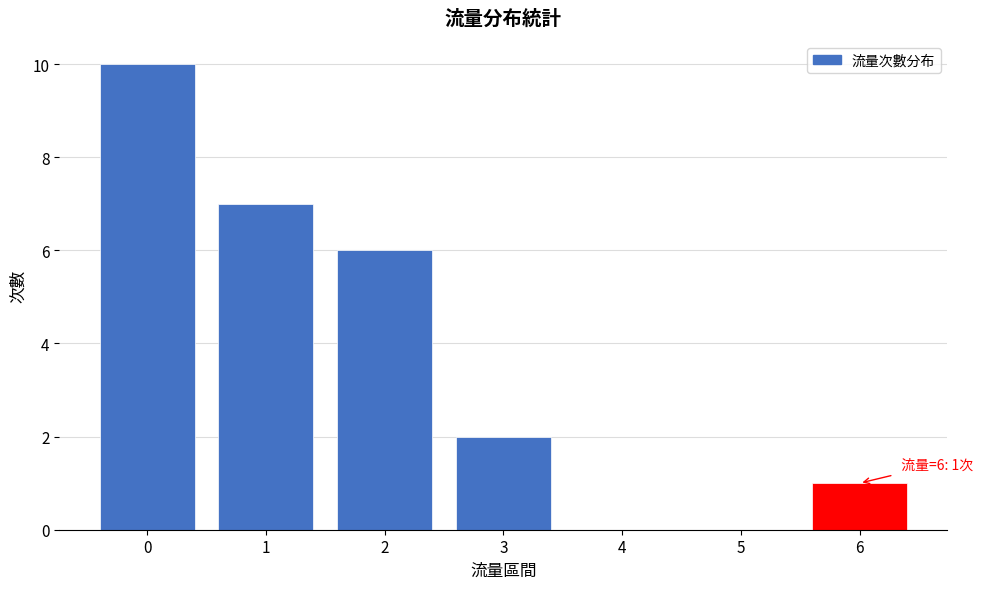

Over which range of the x-axis is the bar tallest?

-0.5 to 0.5